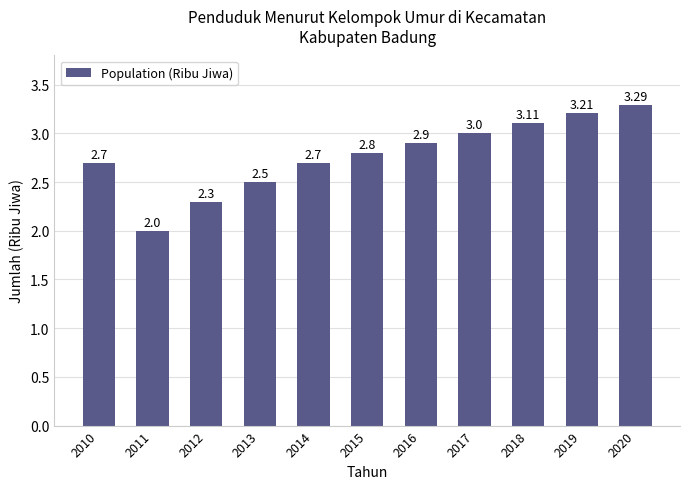

Does the chart contain stacked bars?

No